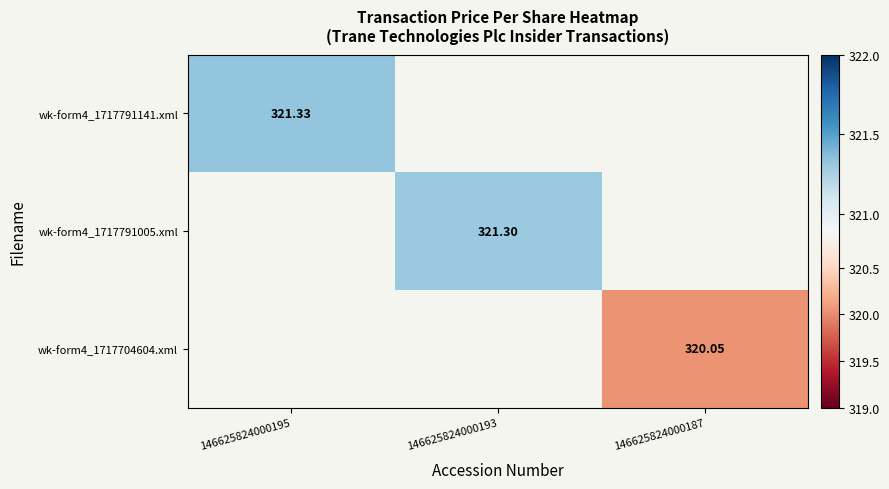

The value of wk-form4_1717791005.xml at 146625824000193 is 554.1. True or false?

False